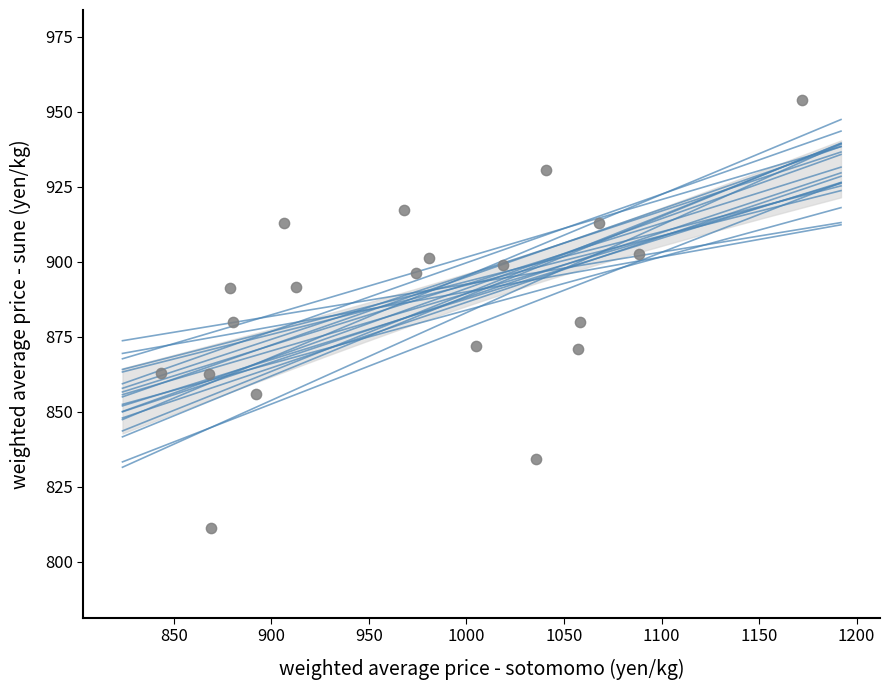

What is the range of X values (max minus min)?

328.4